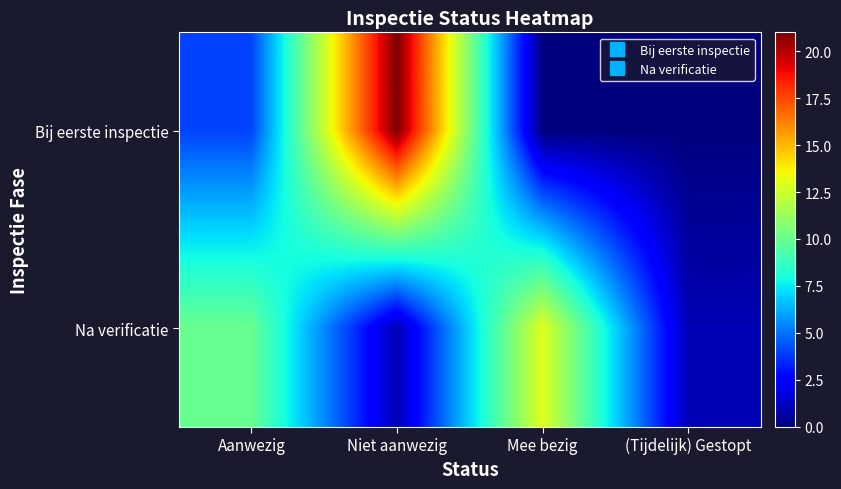

Between Niet aanwezig and (Tijdelijk) Gestopt, which series saw the biggest shift?

Bij eerste inspectie